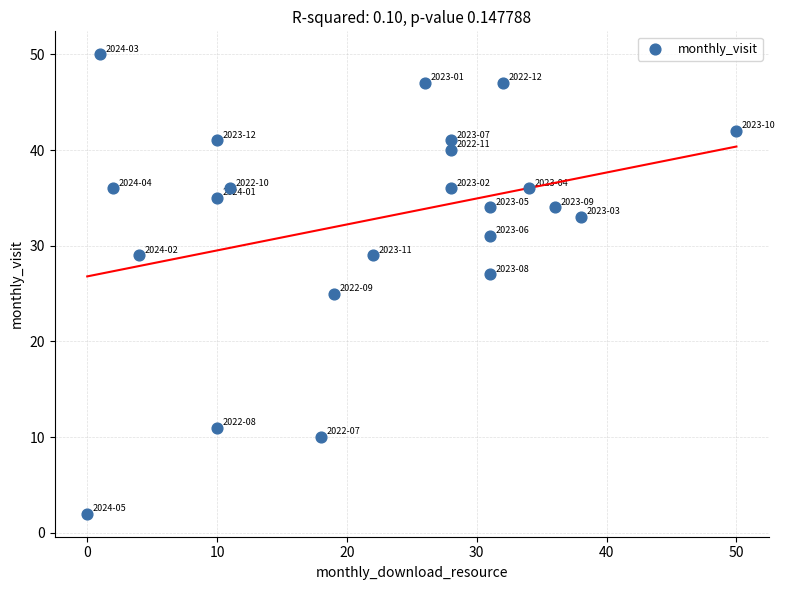

What is the range of Y values (max minus min)?

48